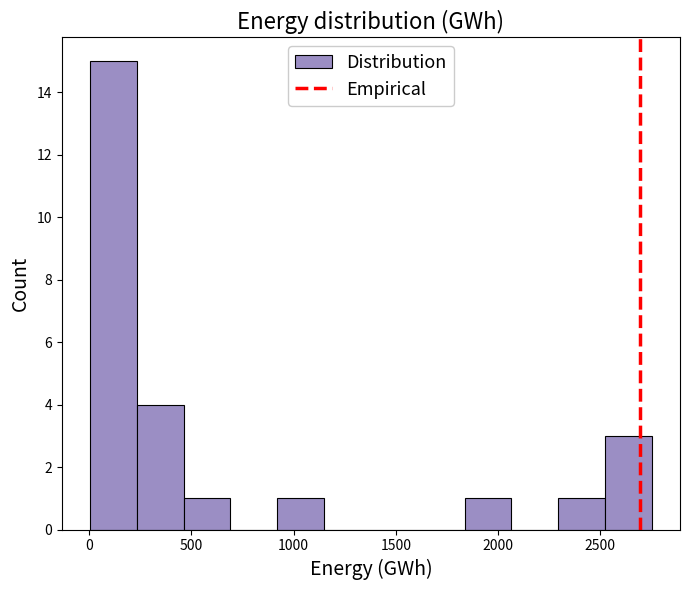

How tall is the bar that spans 450 to 700 on the x-axis? Neither the bar edges nor the heights are printed on the chart, so give them approximately, as read against the axes.

1